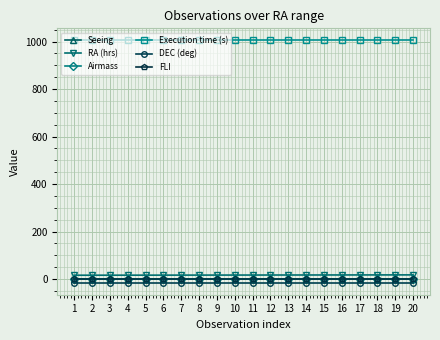

The Execution time (s) series shows 276.5 at 17. True or false?

False